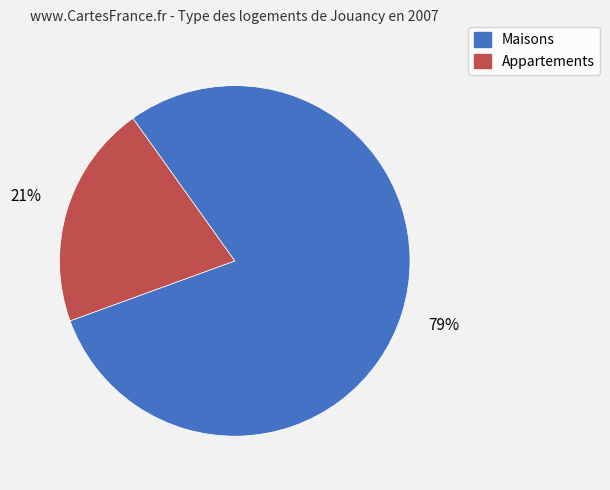

How many segments does this pie chart have?

2